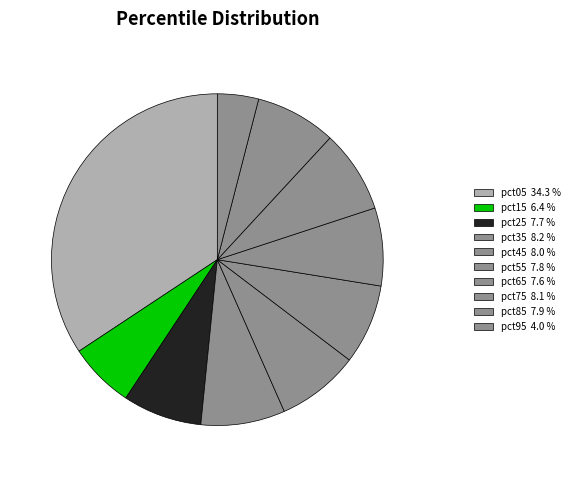

To the nearest percent, what percentage of the pie is pct05?

34%